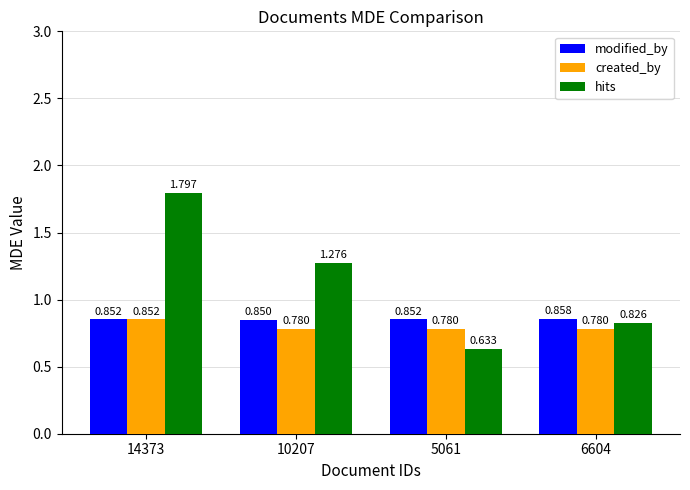

What is the difference between the maximum and second lowest values in the hits series?

1.0